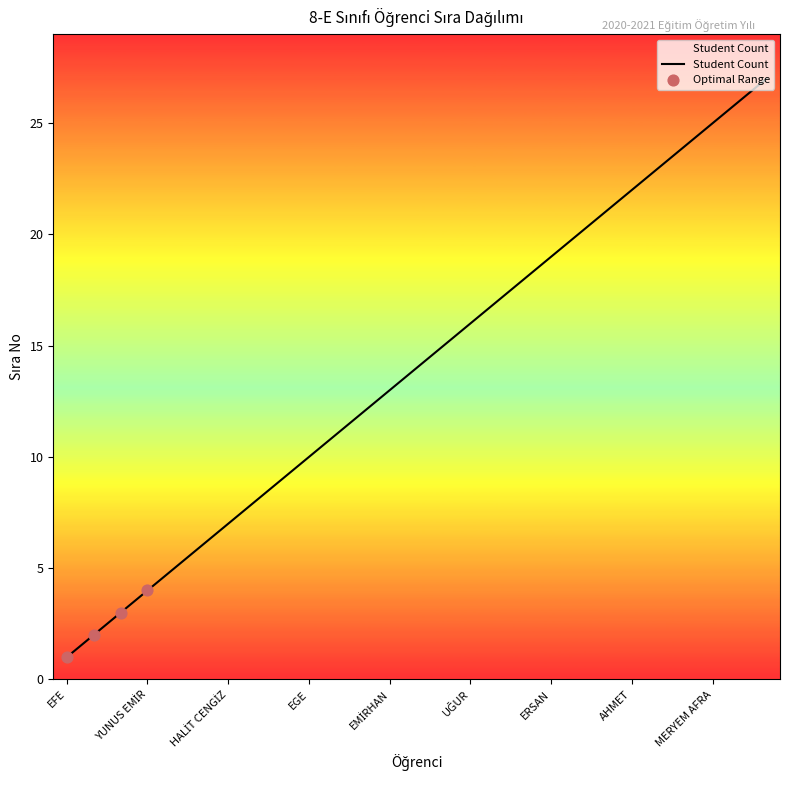

What is the greatest value displayed?

27